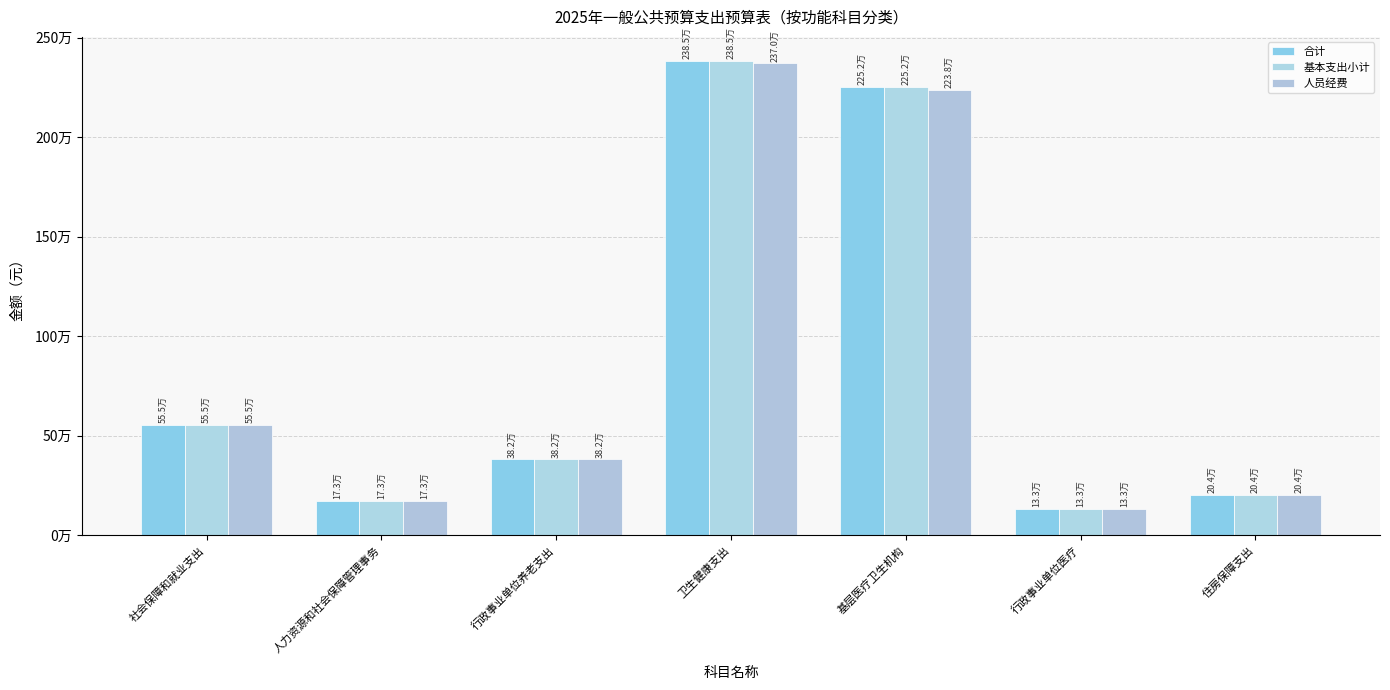

What is the label of the 3rd bar from the right?

基层医疗卫生机构